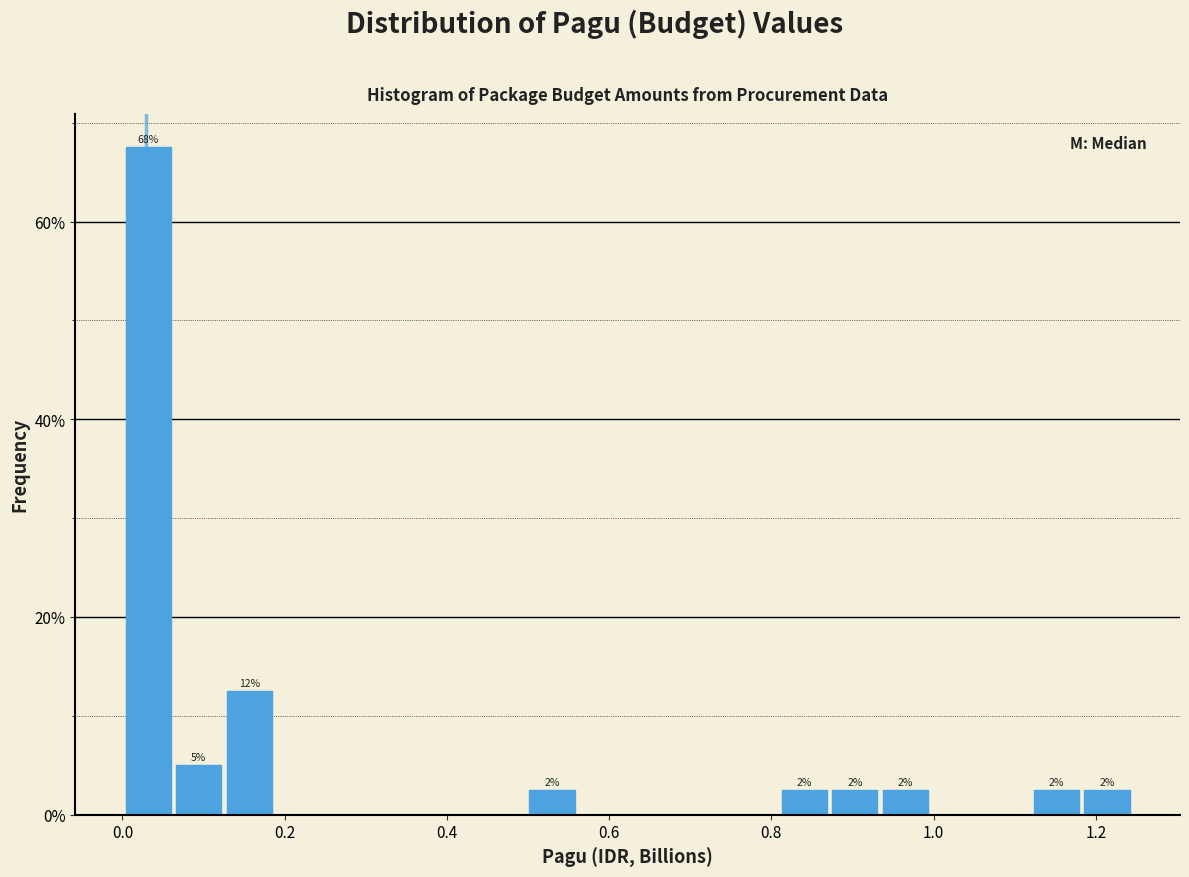

Around what value on the x-axis is the tallest bar? Give the approximate position of its centre, as read against the axis.

0.04